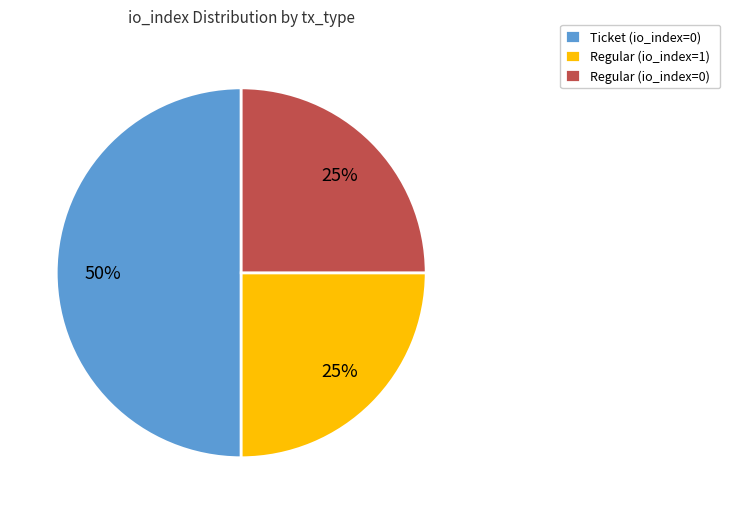

Is it true that Ticket (io_index=0) is 44% of the pie?

False